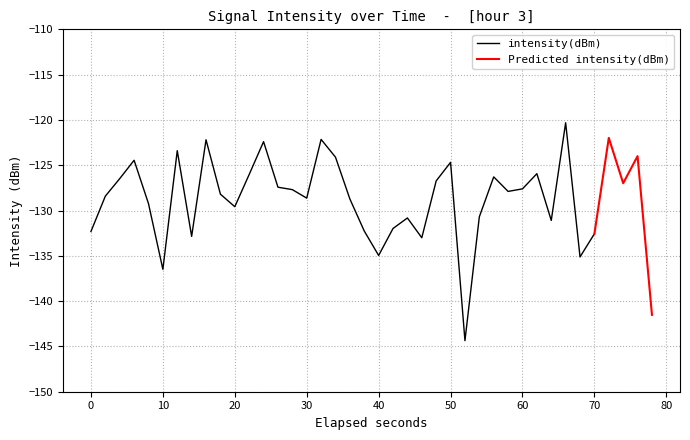

Reading left to right, list all the values displayed in this chart.

-132.3	-128.4	-126.5	-124.5	-129.2	-136.5	-123.4	-132.9	-122.2	-128.2	-129.6	-126.0	-122.4	-127.4	-127.7	-128.6	-122.1	-124.1	-128.7	-132.3	-135.0	-132.0	-130.8	-133.0	-126.7	-124.7	-144.4	-130.7	-126.3	-127.9	-127.6	-125.9	-131.1	-120.3	-135.1	-132.6	-122.0	-127.0	-124.0	-141.5